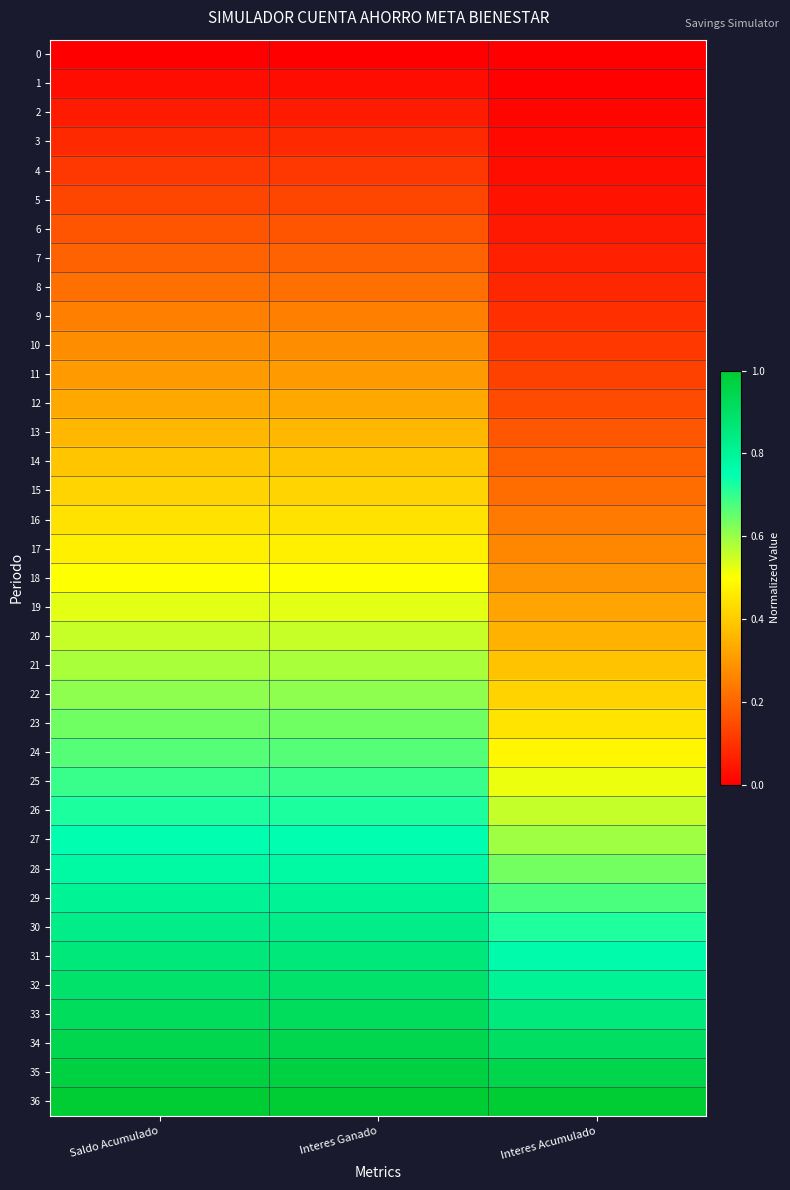

Rank the series by their maximum value, from lowest to highest.

0, 1, 2, 3, 4, 5, 6, 7, 8, 9, 10, 11, 12, 13, 14, 15, 16, 17, 18, 19, 20, 21, 22, 23, 24, 25, 26, 27, 28, 29, 30, 31, 32, 33, 34, 35, 36